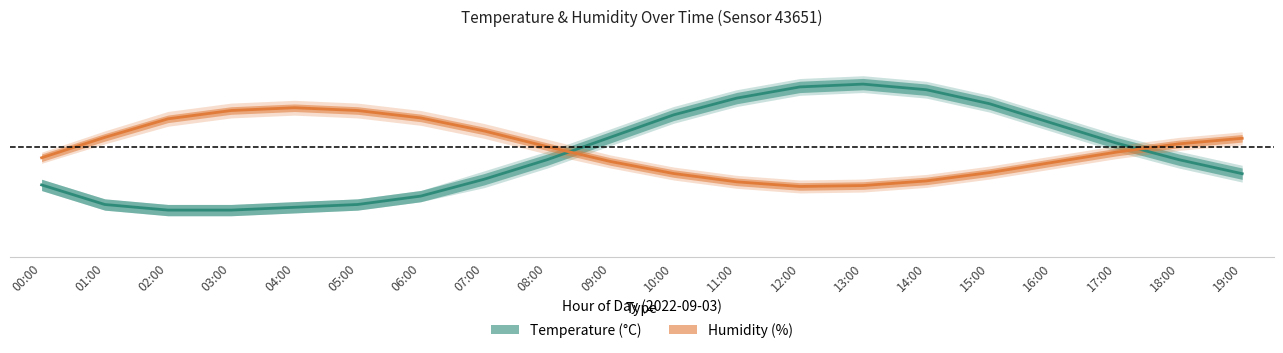

List the series in order of their peak value, highest first.

Temperature (°C), Humidity (%)